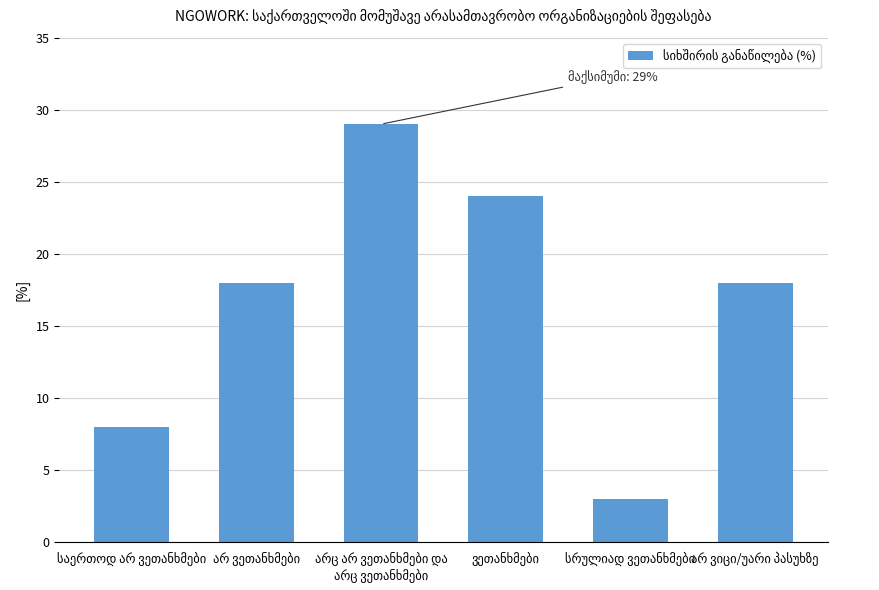

What is the minimum value shown in the chart?

3